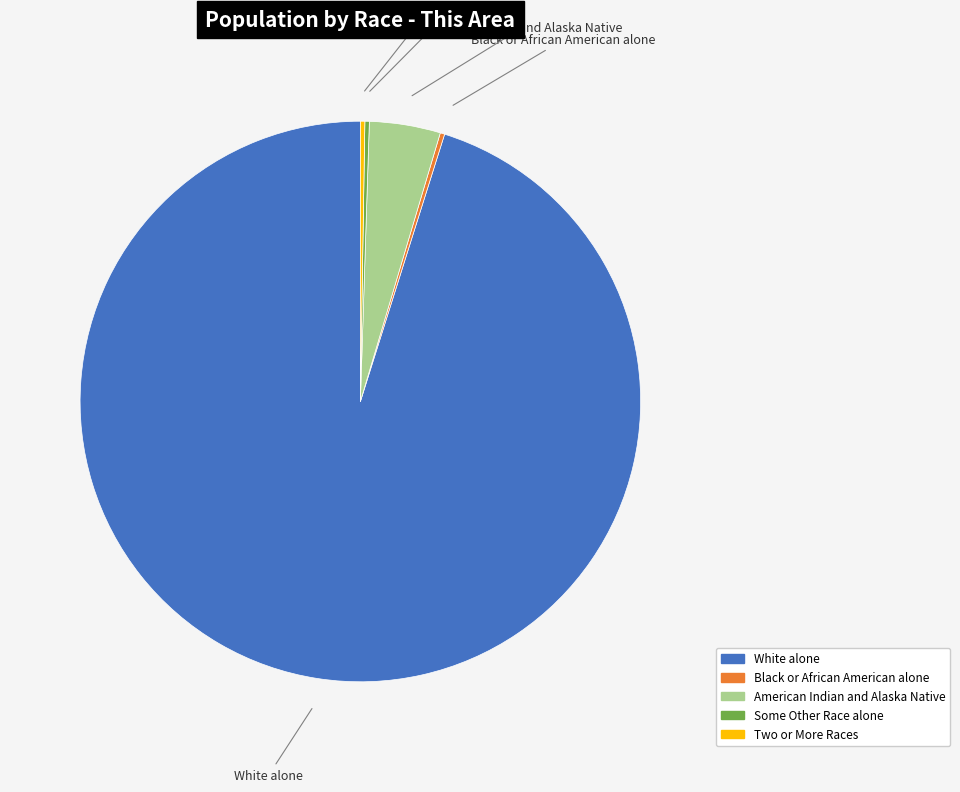

Is there any slice that represents more than half of the pie?

Yes